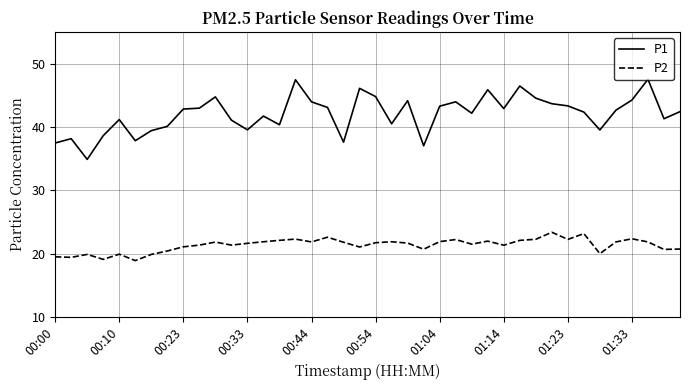

True or false: P2 and P1 intersect in this chart.

False